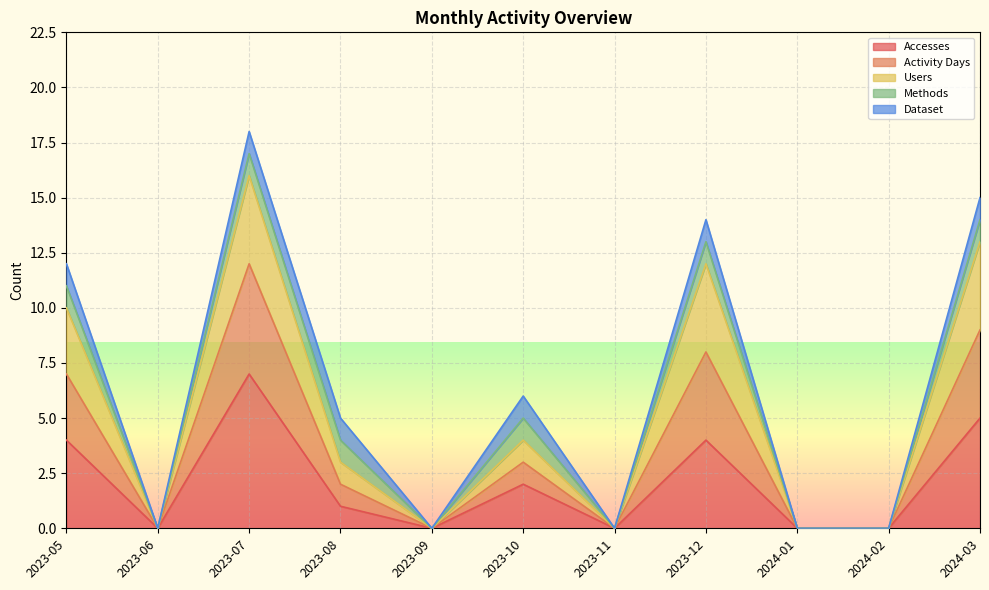

What is the label of the 11th point from the right?

2023-05